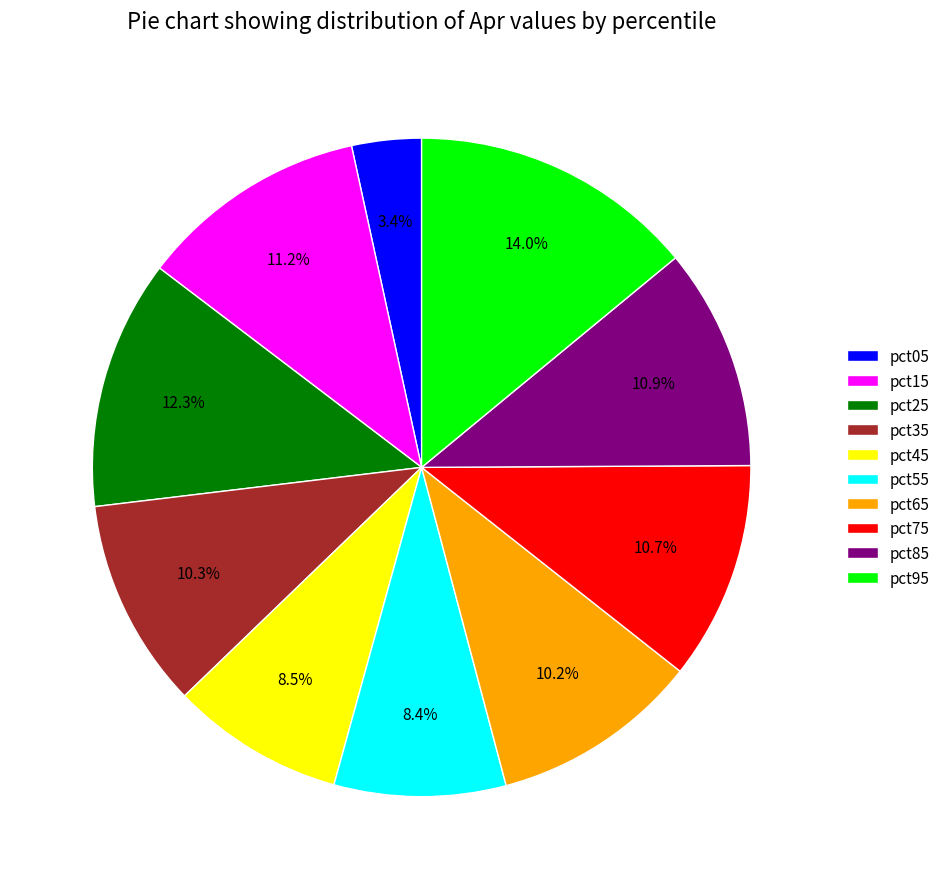

Count the number of slices in the pie.

10